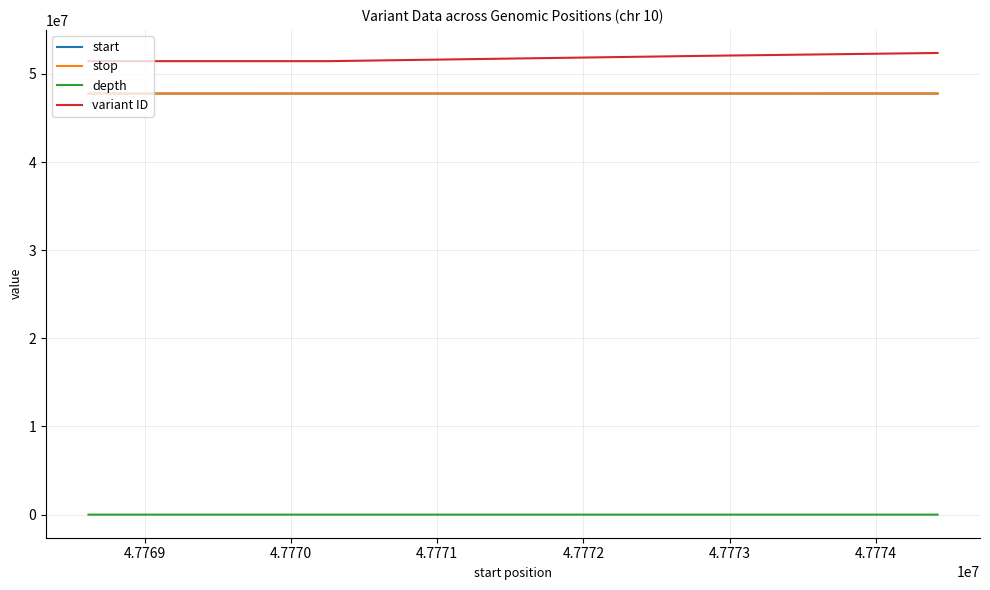

True or false: variant ID and stop cross at least once.

False